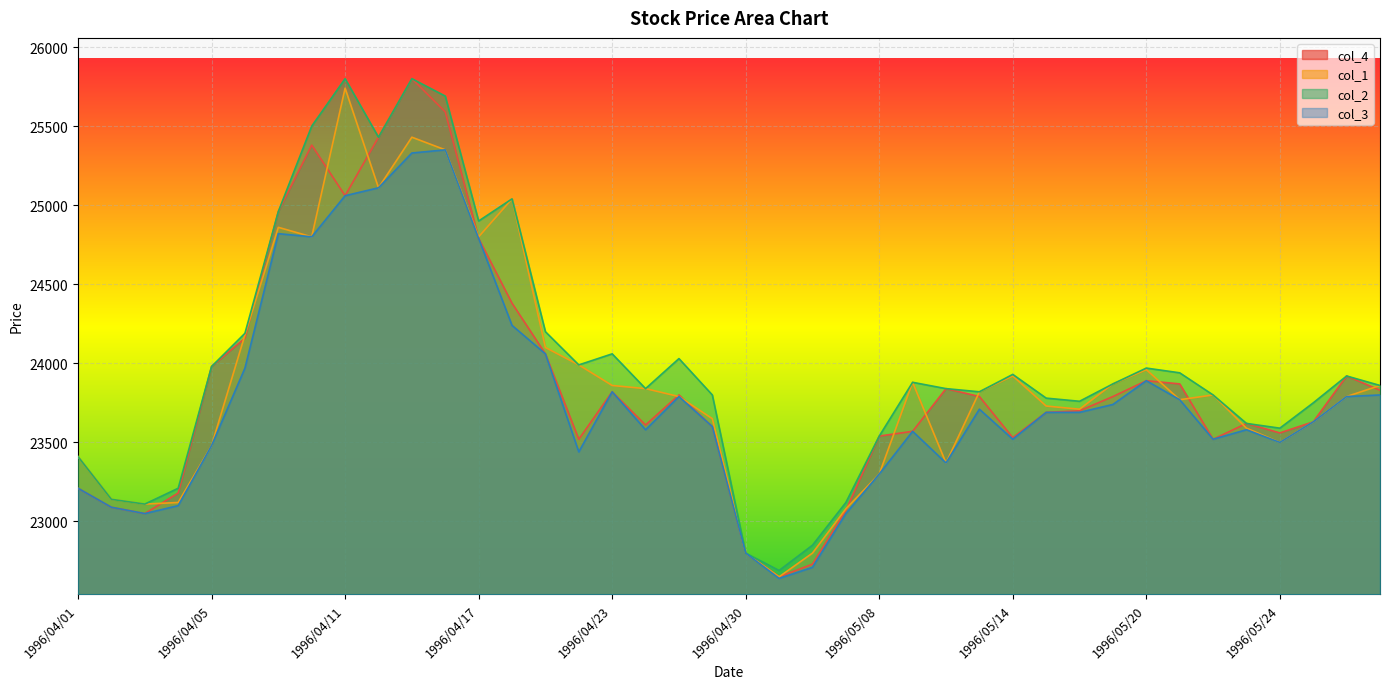

True or false: col_2 and col_3 cross at least once.

False